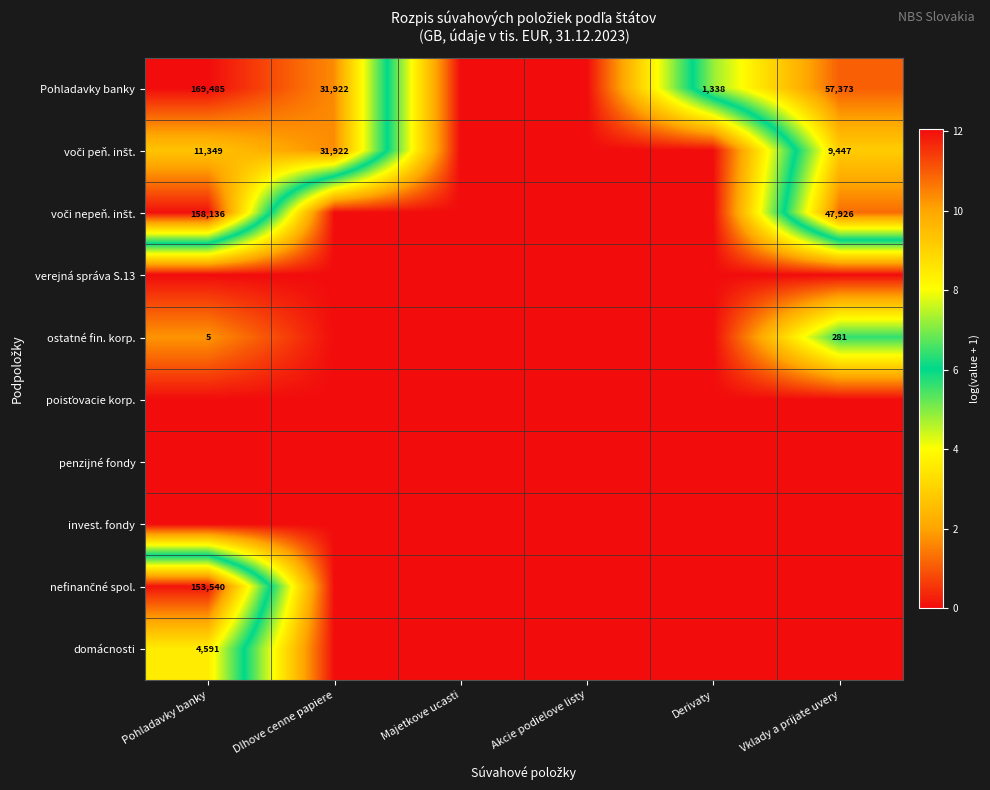

Which category has the highest value across all series?

Pohladavky banky